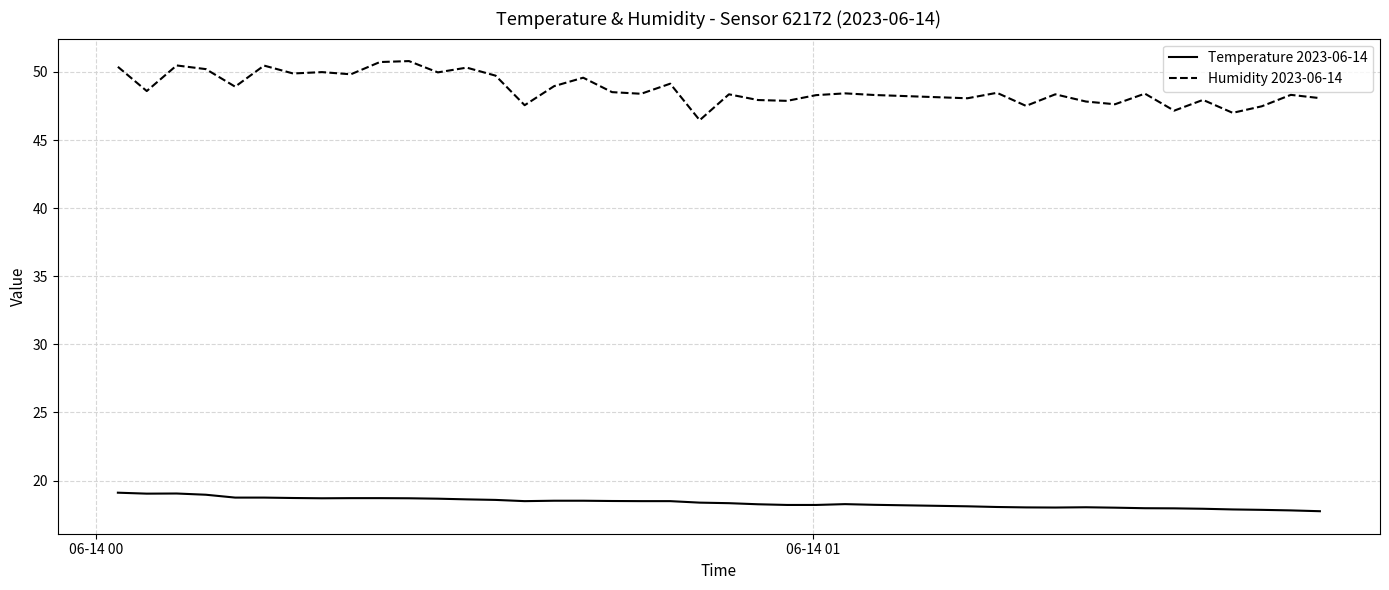

What is the difference between the maximum and minimum values in the Temperature 2023-06-14 series?

1.4